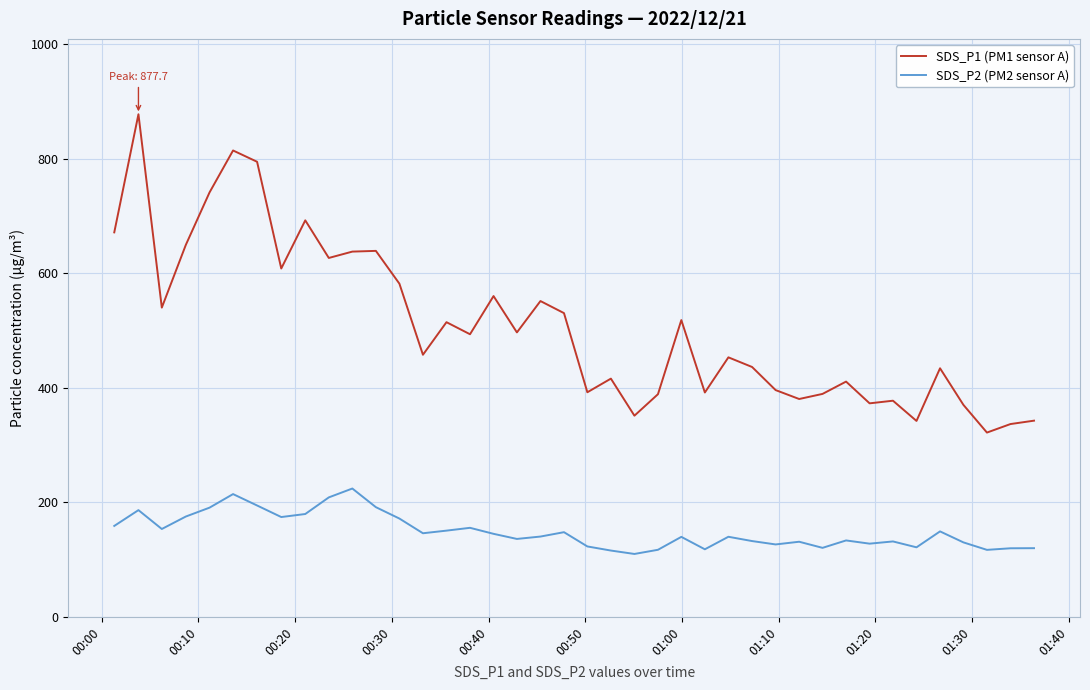

True or false: SDS_P1 (PM1 sensor A) and SDS_P2 (PM2 sensor A) intersect in this chart.

False